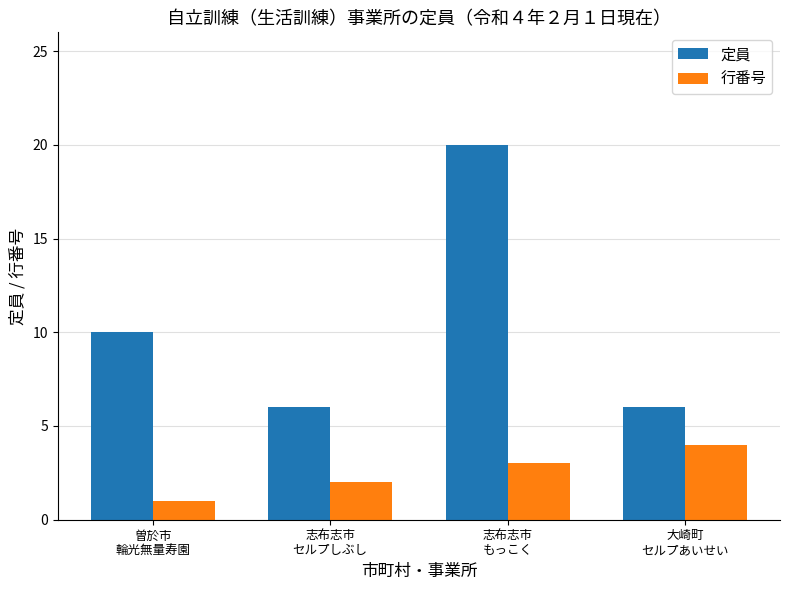

How many categories are shown in the chart?

4